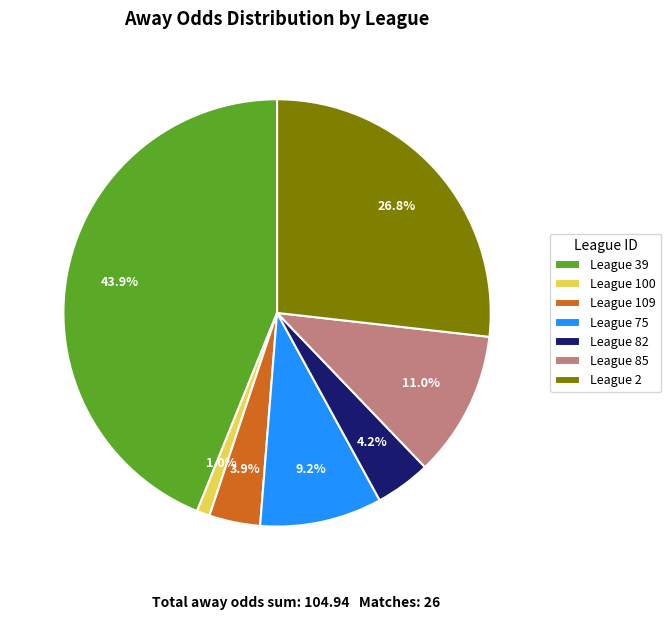

Does any single category account for the majority?

No